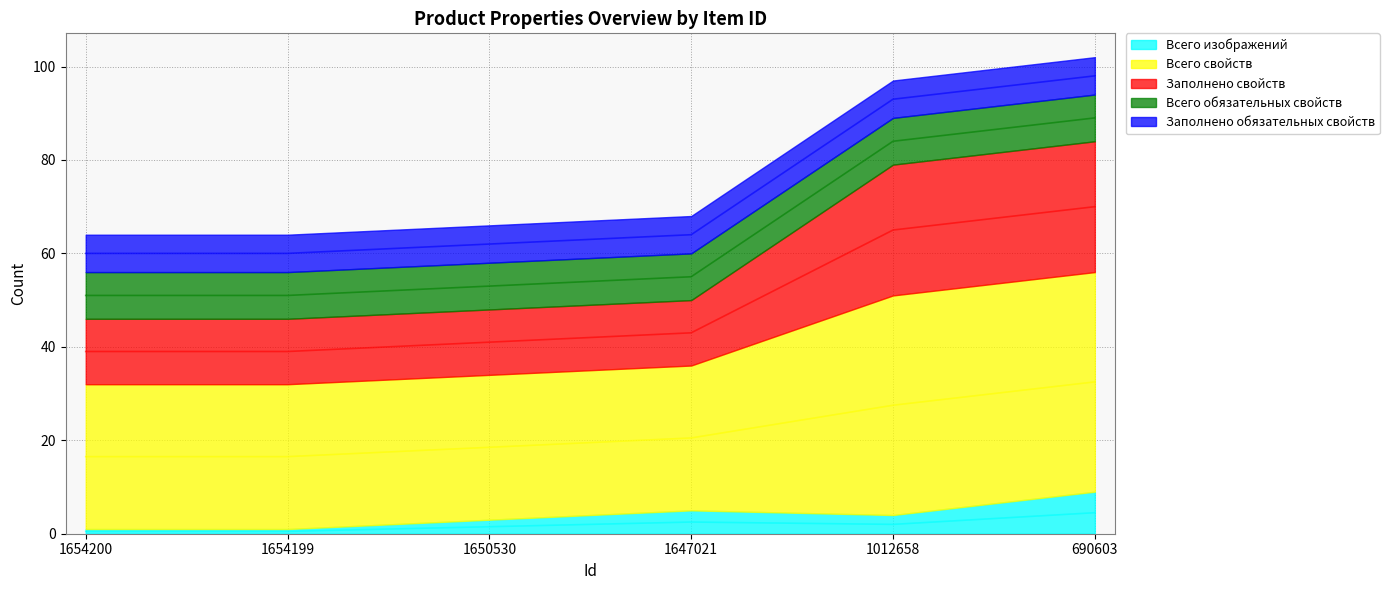

Which has a higher value, 1654199 or 1012658?

1012658